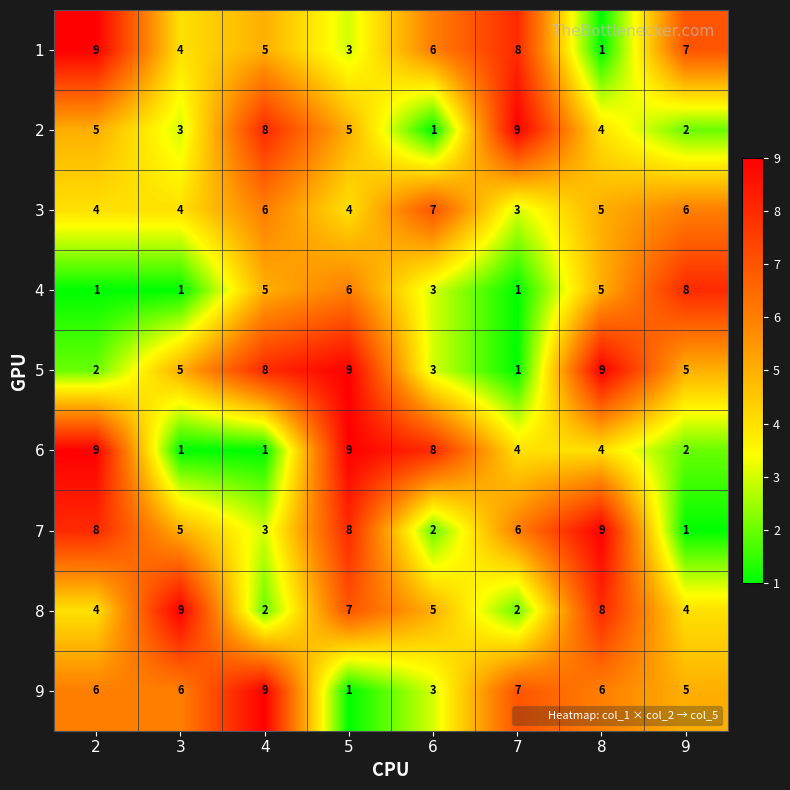

At which category is the sum across all series the highest?

5